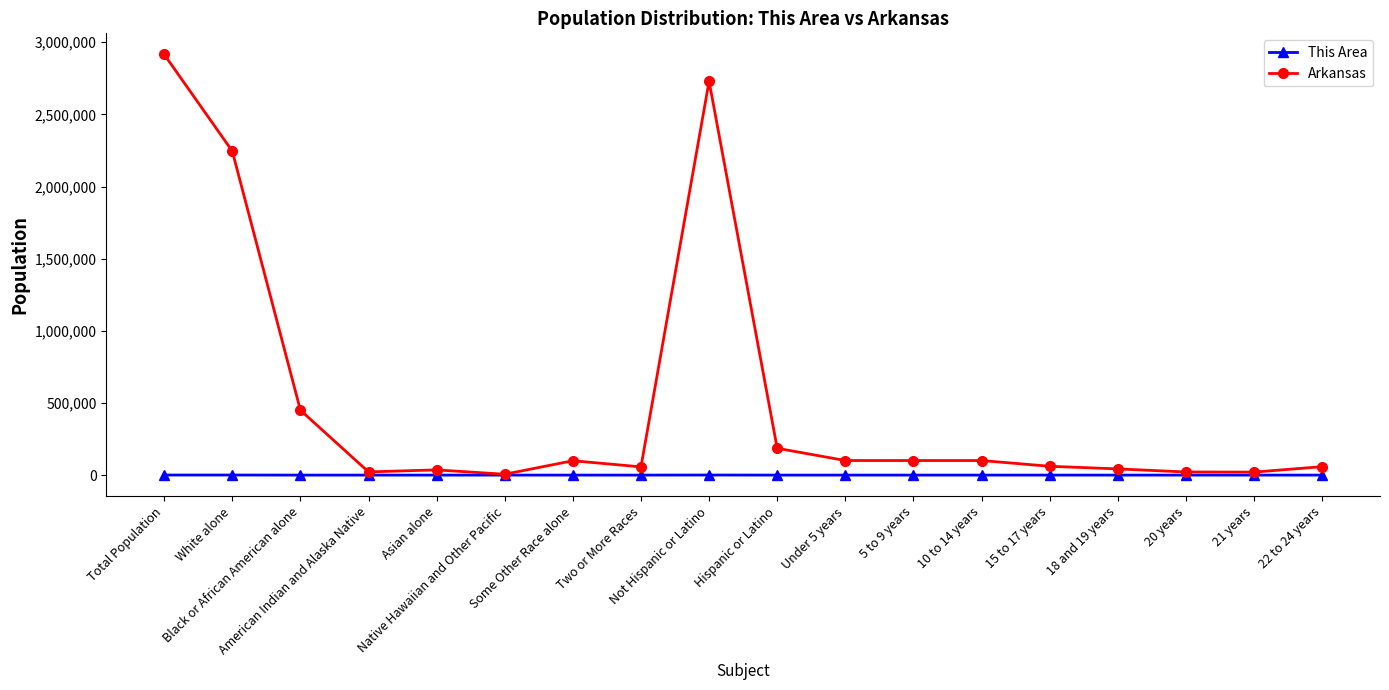

Which series has the widest spread of values?

Arkansas